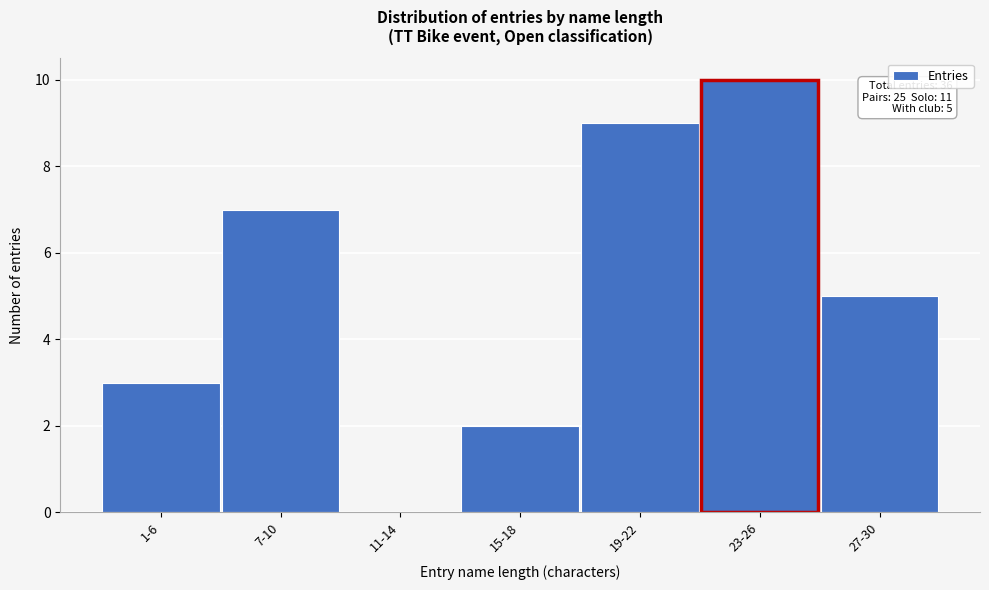

Reading right to left, what are all the values shown in this chart?

27-30=5	23-26=10	19-22=9	15-18=2	11-14=0	7-10=7	1-6=3